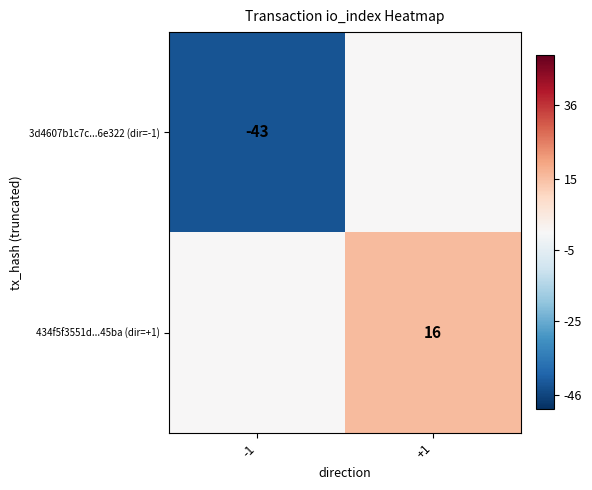

What is the spread (max minus min) of values at -1?

43